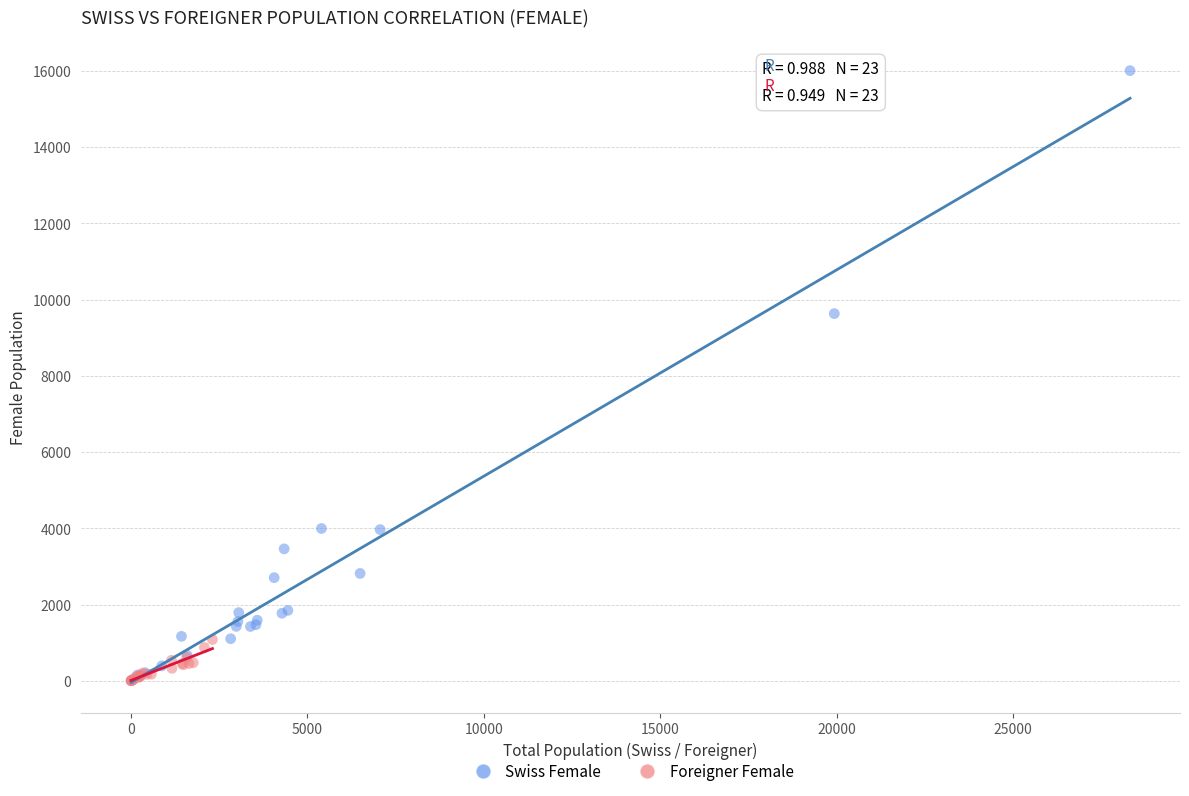

Which series reaches the maximum Y coordinate?

Swiss Female